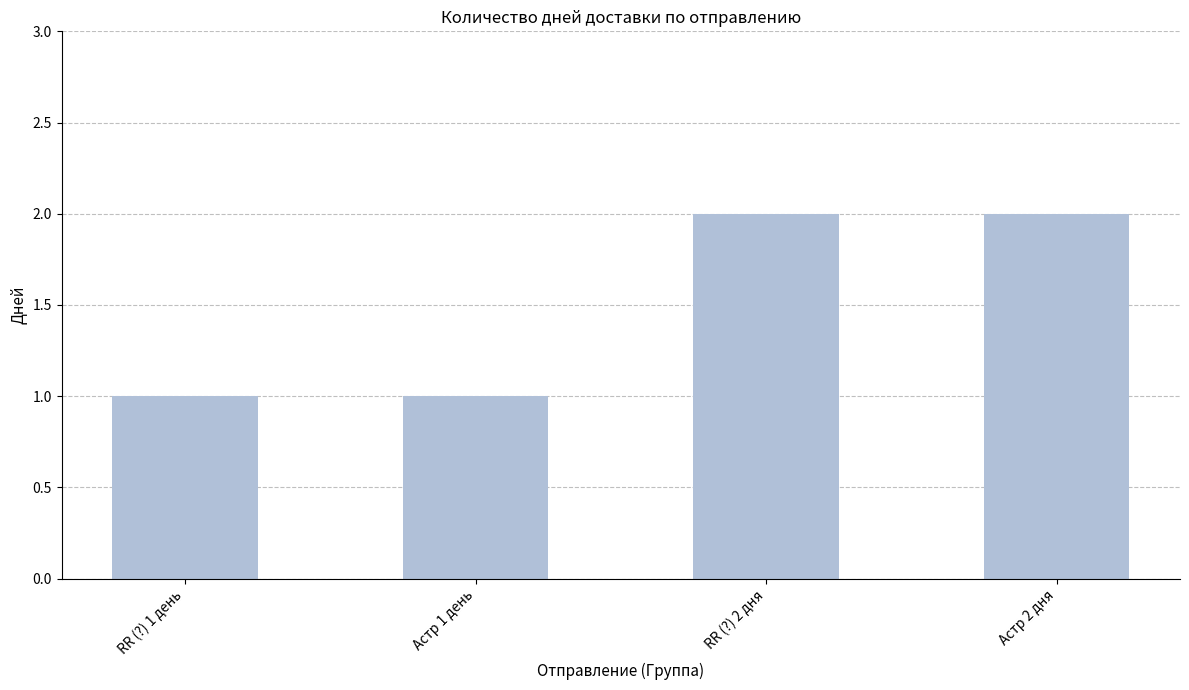

Between Астр 1 день and RR (?) 2 дня, which is larger?

RR (?) 2 дня